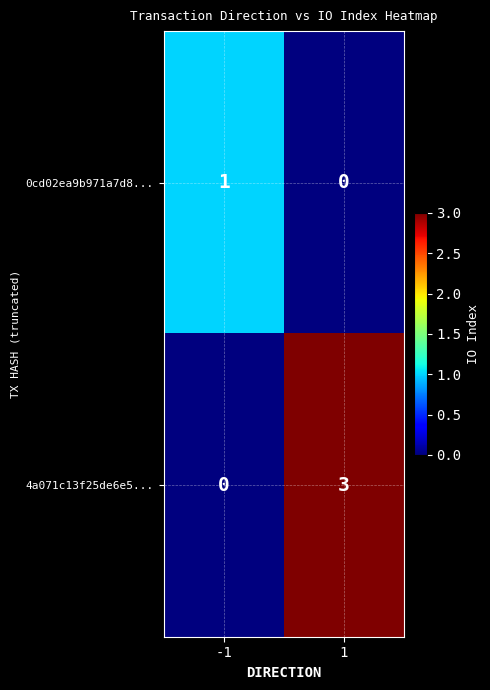

List the series in order of their overall mean, lowest first.

0cd02ea9b971a7d8..., 4a071c13f25de6e5...